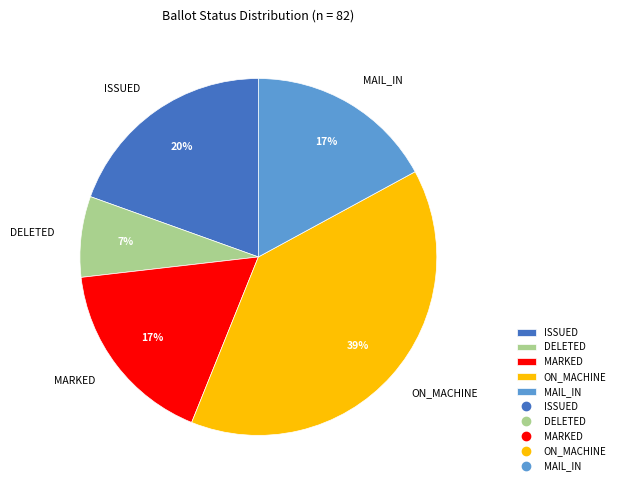

True or false: ON_MACHINE accounts for 51% of the total.

False